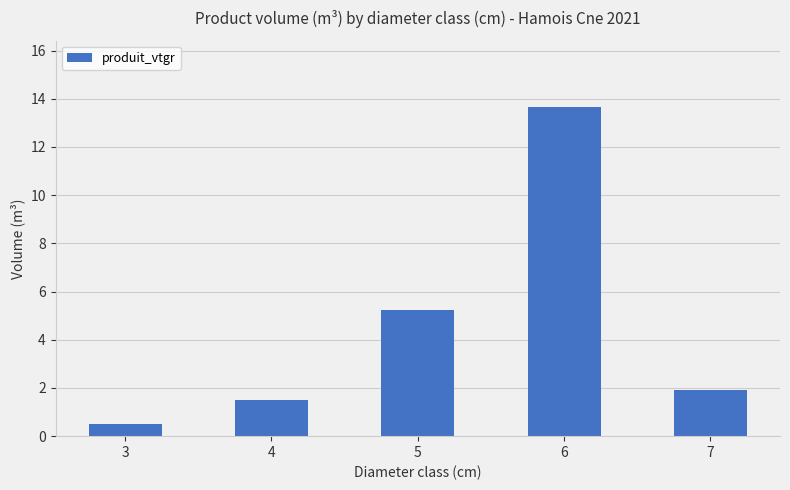

Which has a higher value, 4 or 3?

4